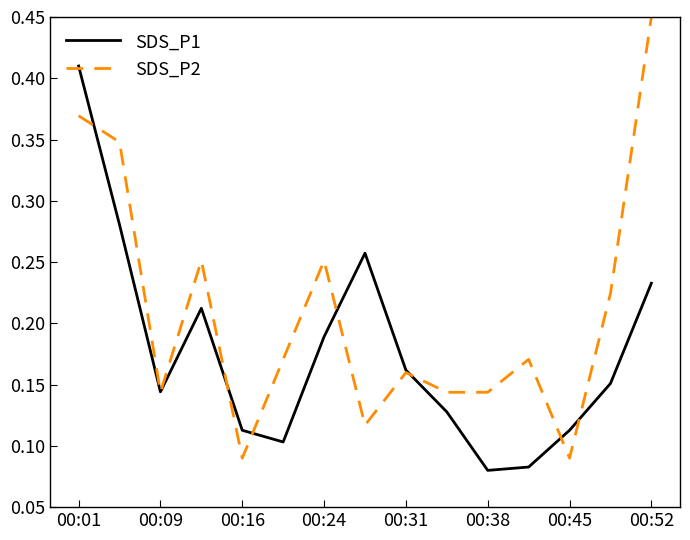

Does the chart have visible grid lines?

No